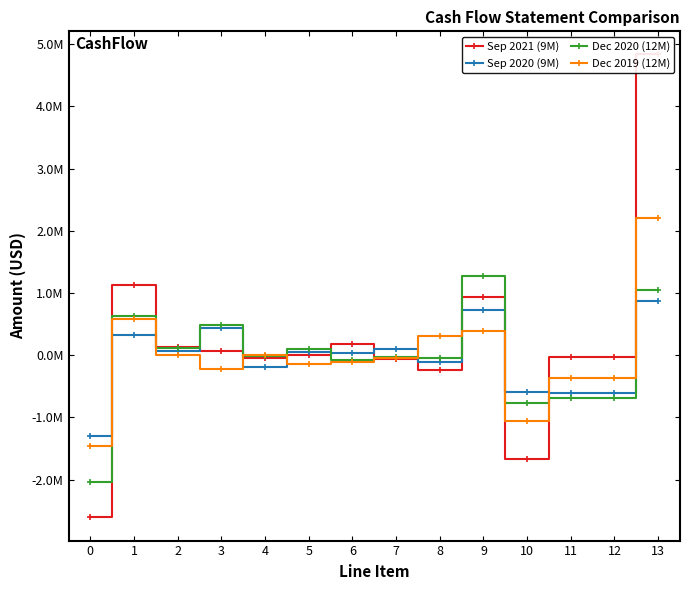

Where is Sep 2021 (9M) nearest to the value 1113314?

1